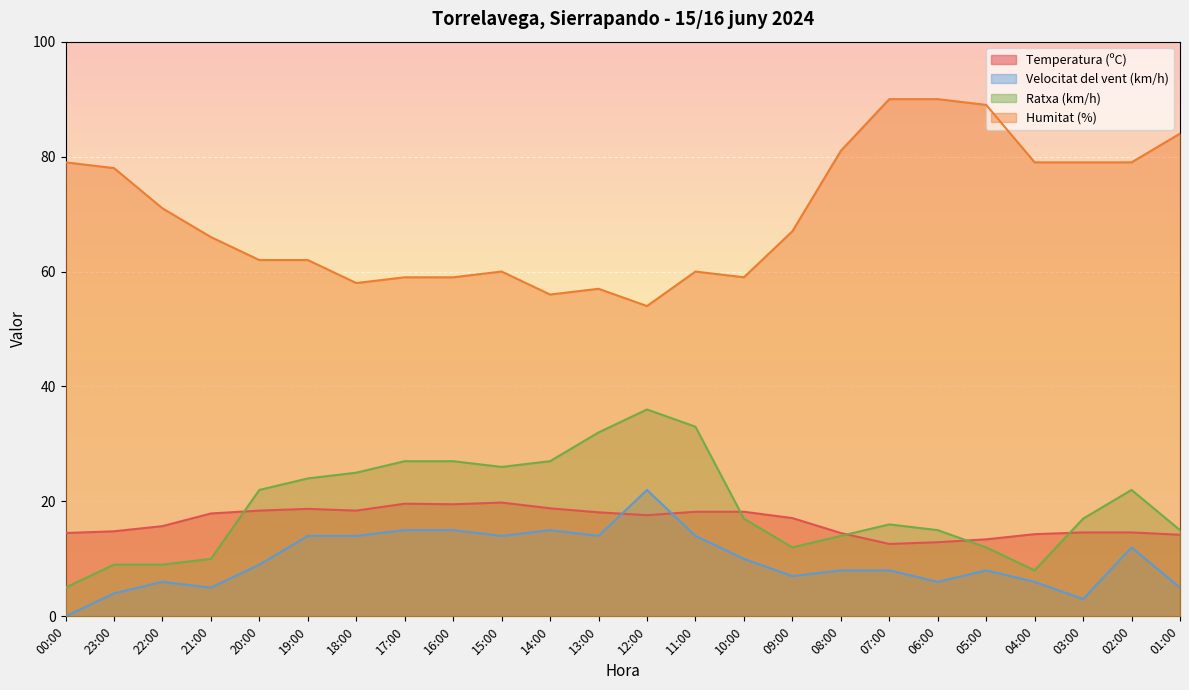

Which category has the highest value across all series?

07:00